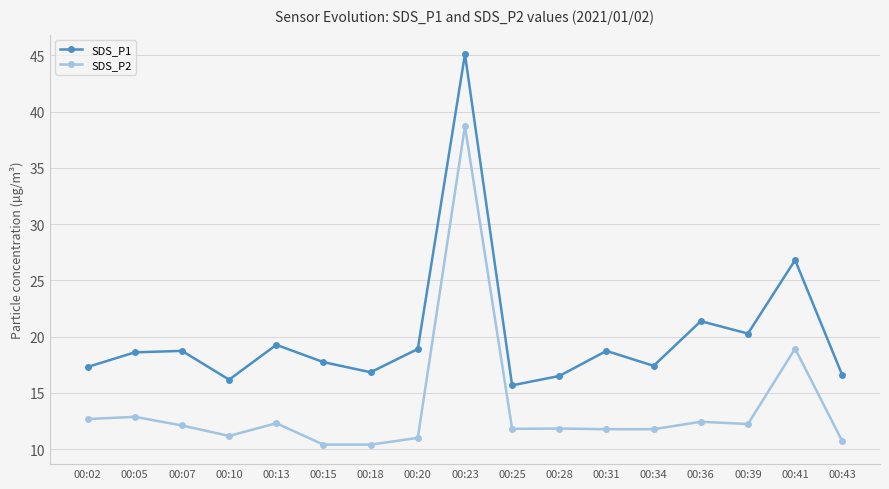

What is the lowest value of the SDS_P2 series?

10.4